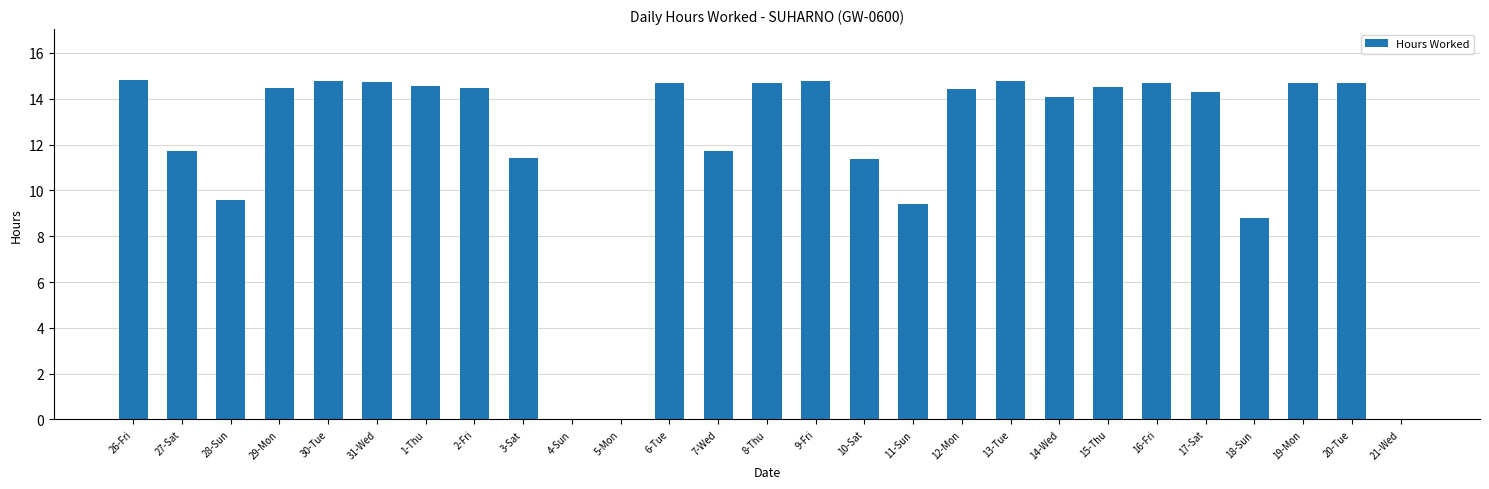

What is the greatest value displayed?

14.8